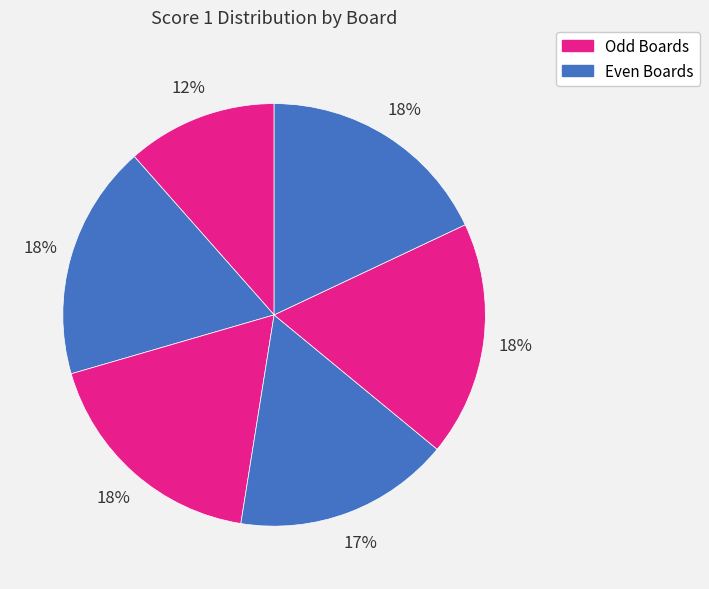

Is there any slice that represents more than half of the pie?

No